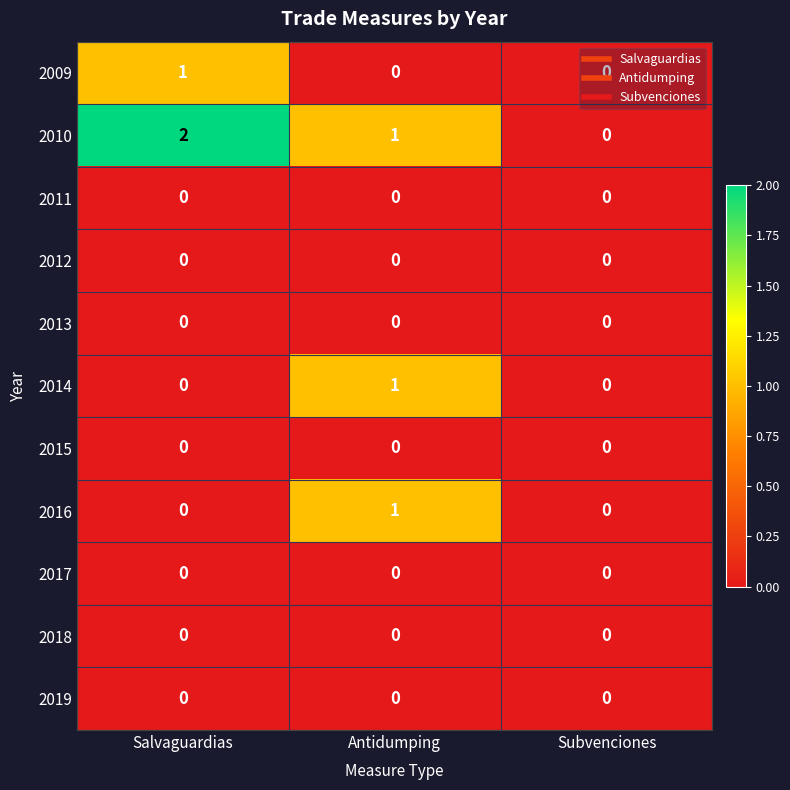

Which series has the largest range (max minus min)?

2010